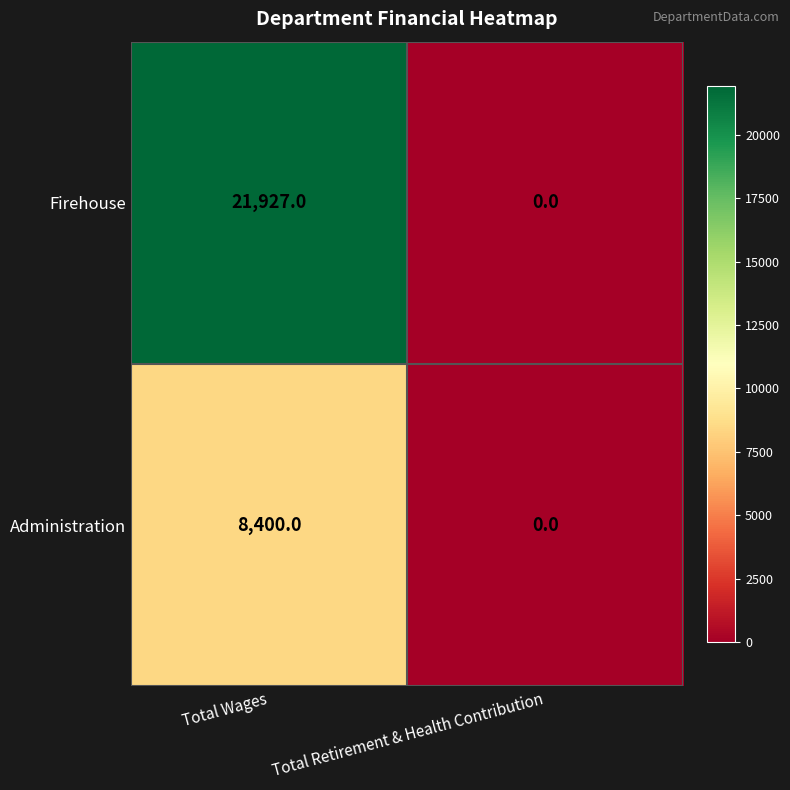

Count the number of categories in the chart.

2